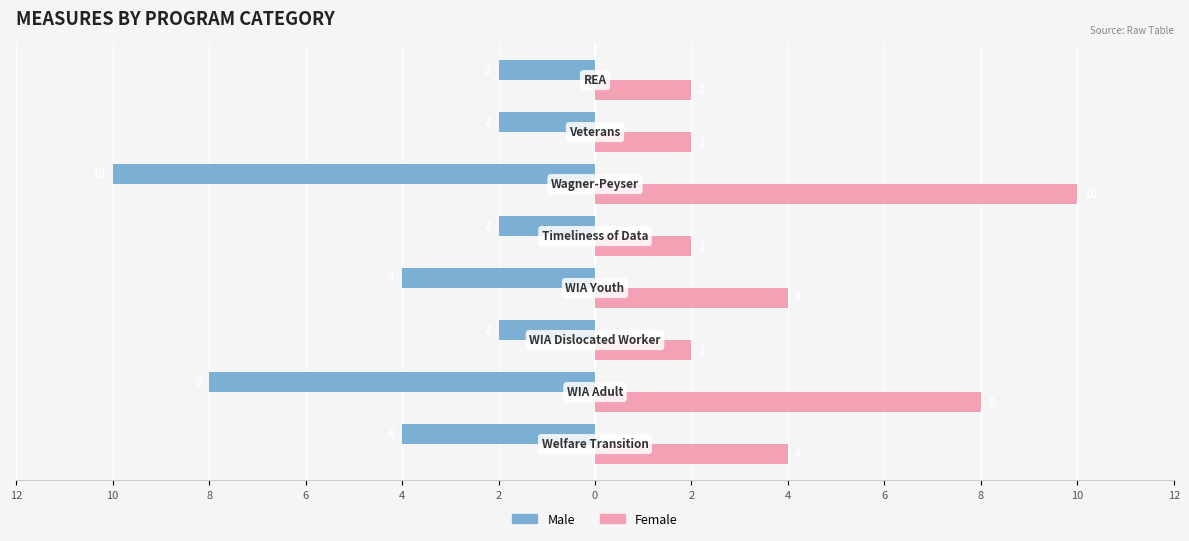

What is the maximum value for Female?

10